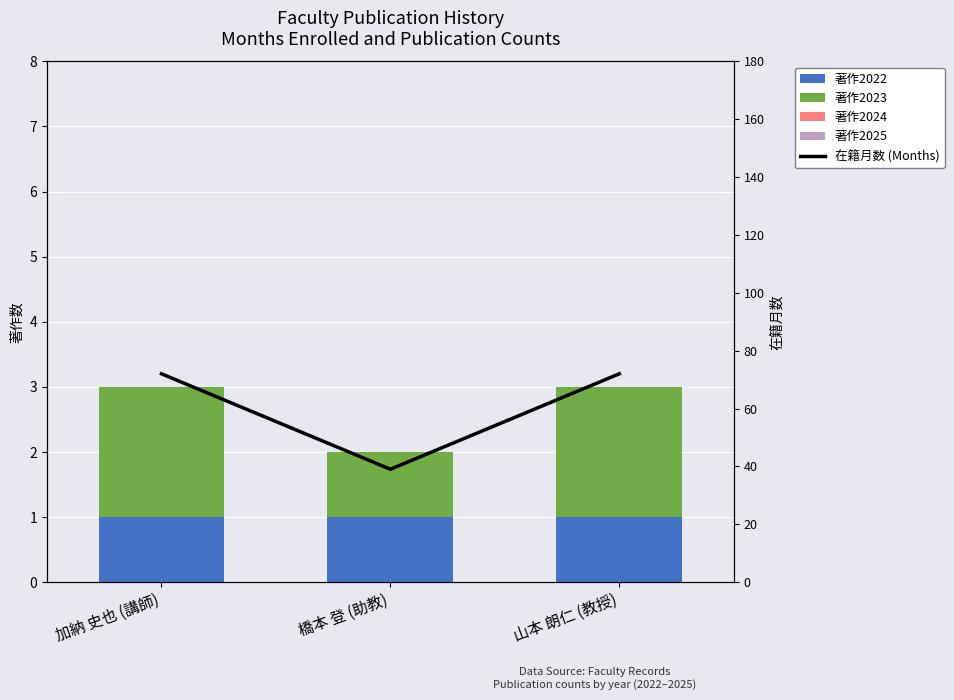

Reading left to right, what are all the values shown in this chart?

著作2022: 加納 史也 (講師)=1	橋本 登 (助教)=1	山本 朗仁 (教授)=1
著作2023: 加納 史也 (講師)=2	橋本 登 (助教)=1	山本 朗仁 (教授)=2
著作2024: 加納 史也 (講師)=0	橋本 登 (助教)=0	山本 朗仁 (教授)=0
著作2025: 加納 史也 (講師)=0	橋本 登 (助教)=0	山本 朗仁 (教授)=0
在籍月数 (Months): 加納 史也 (講師)=72	橋本 登 (助教)=39	山本 朗仁 (教授)=72